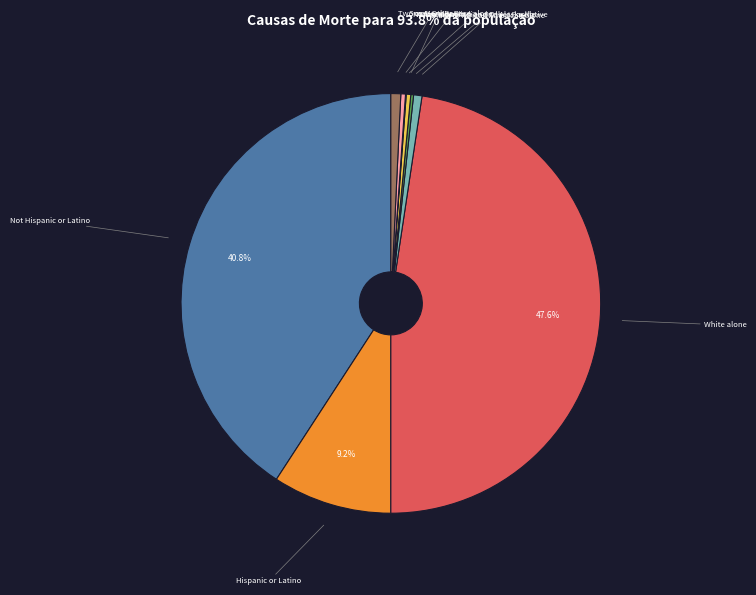

Which category has the biggest portion of the pie?

White alone